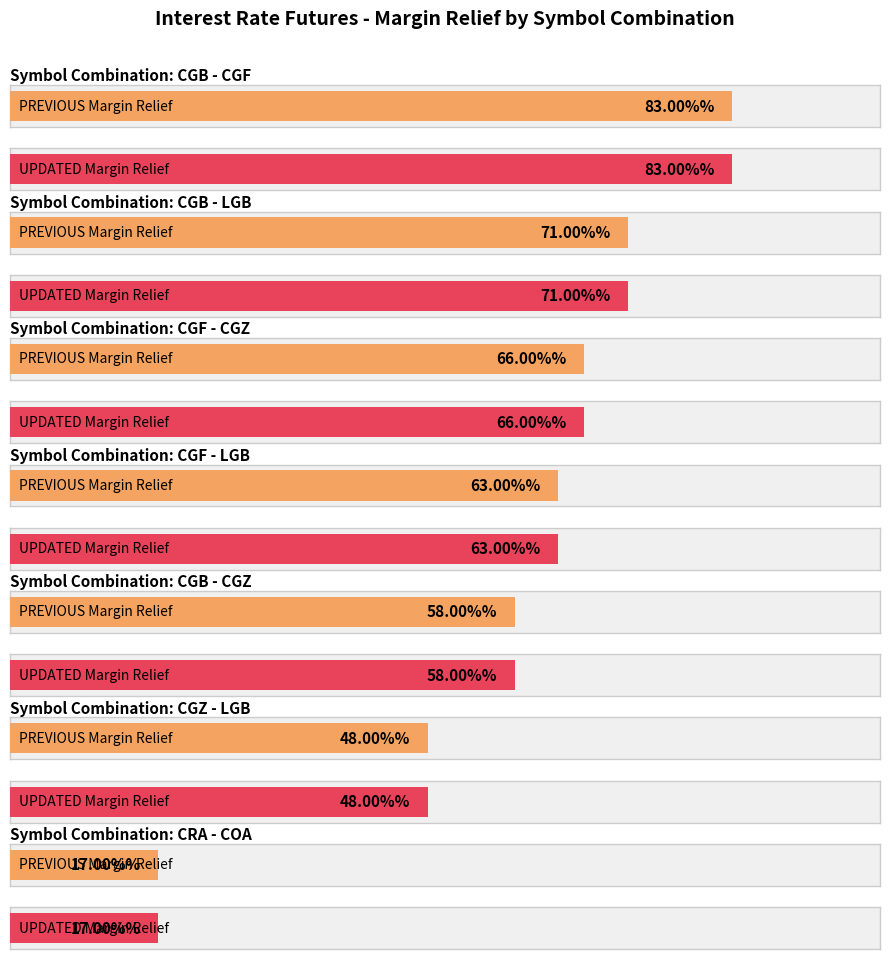

At CGZ - LGB, list the series in order from smallest to largest.

UPDATED Margin Relief, PREVIOUS Margin Relief